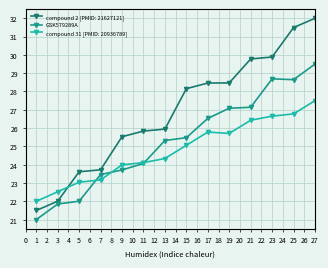

At which category is the sum across all series the highest?

27